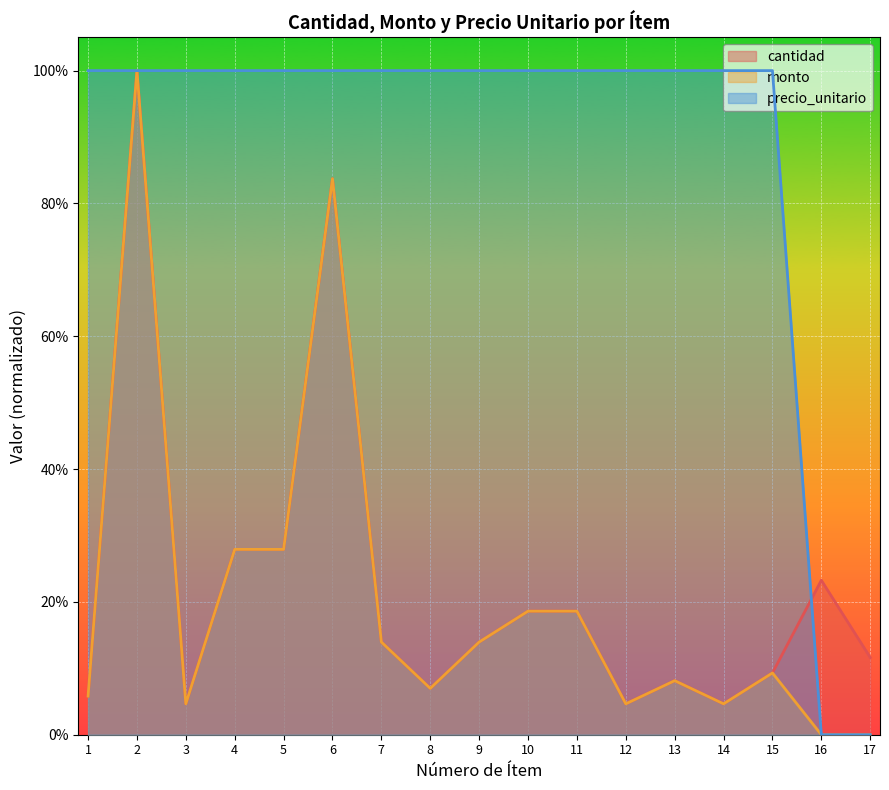

At which category does monto reach its first local valley?

3